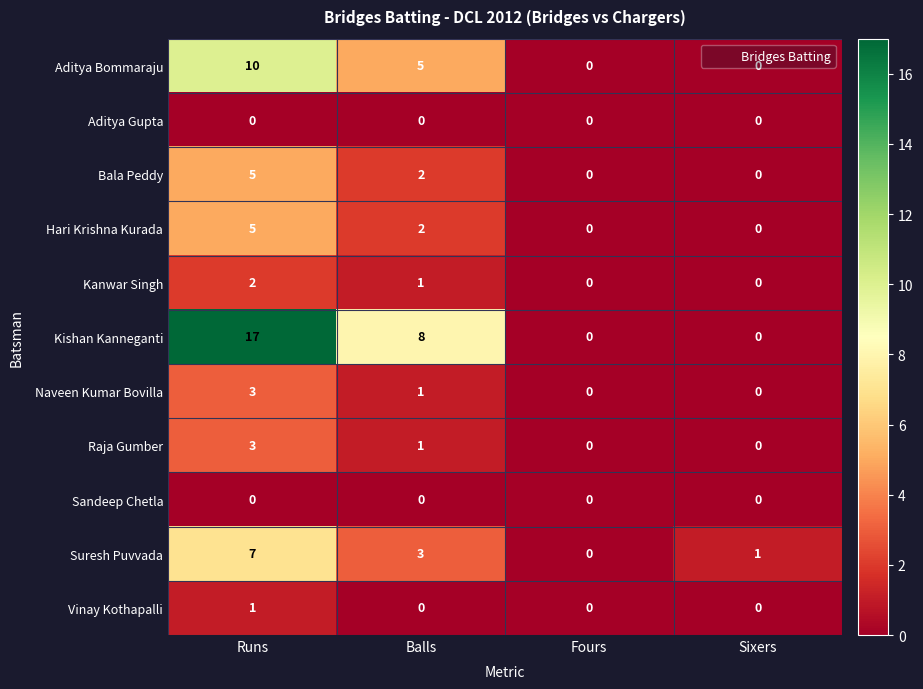

The value of Hari Krishna Kurada at Balls is 2. True or false?

True